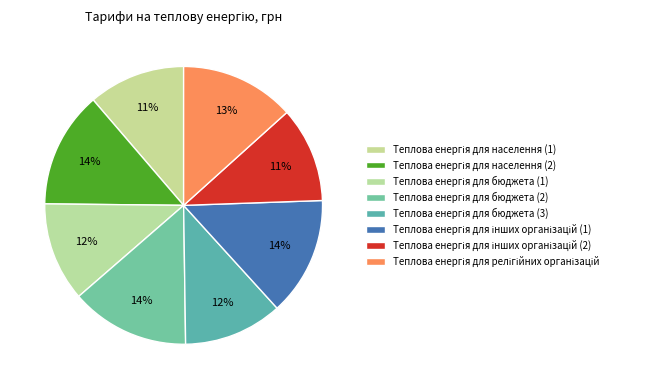

How many segments does this pie chart have?

8